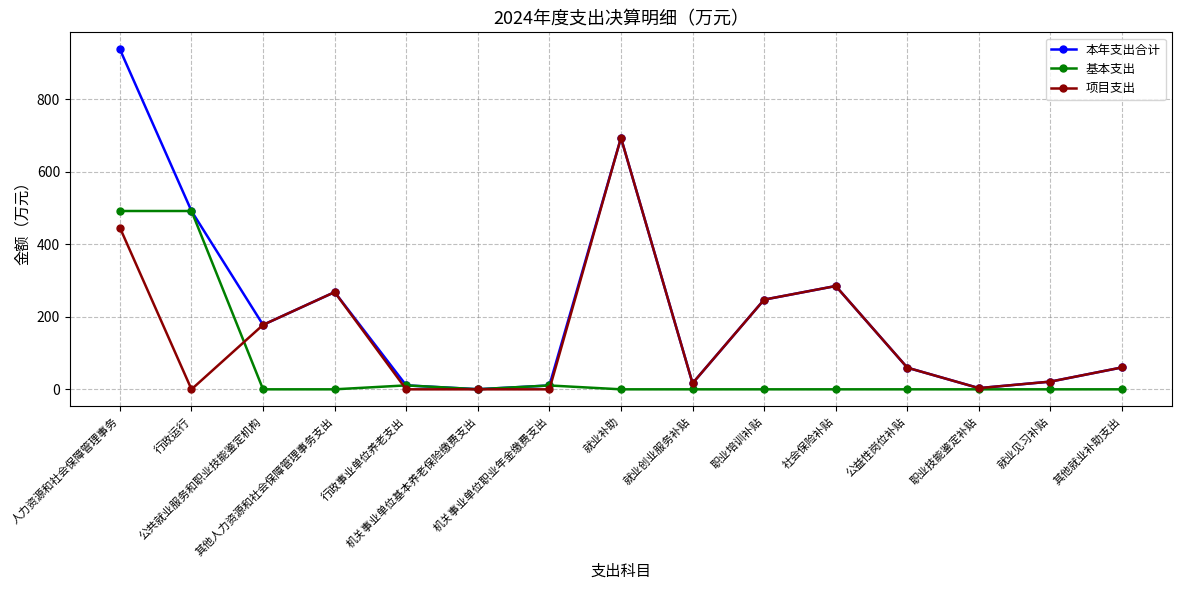

Where do 项目支出 and 基本支出 first cross each other?

行政运行 and 公共就业服务和职业技能鉴定机构